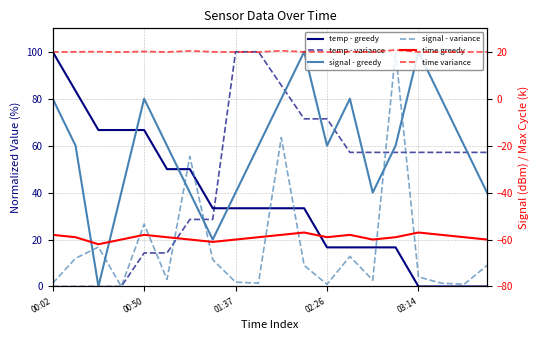

List the labels in order of time variance value, largest first.

15, 10, 6, 03:14, 01:37, 13, 00:50, 7, 11, 19, 16, 5, 14, 8, 00:02, 9, 17, 12, 18, 02:26